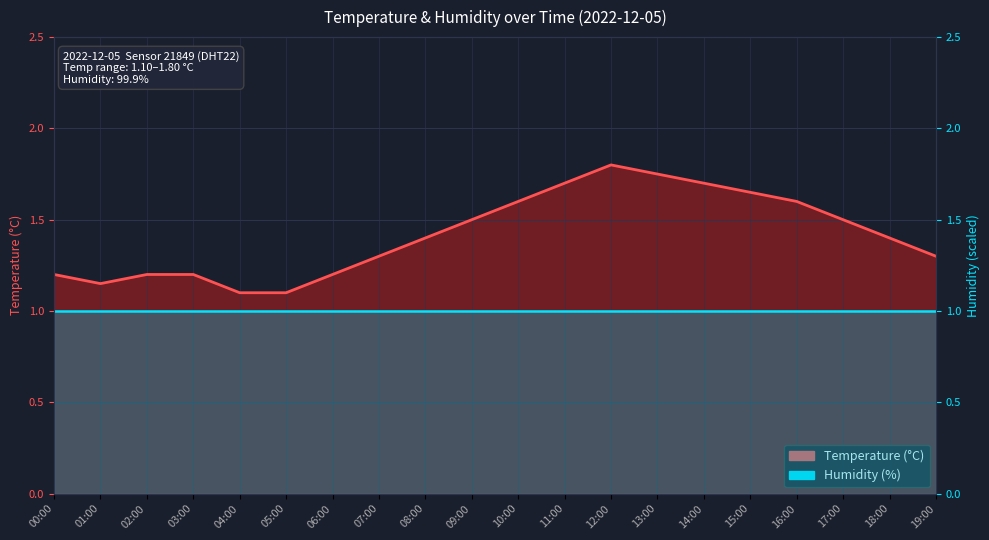

Reading right to left, extract all data points from this chart.

Temperature: 19:00=1.3	18:00=1.4	17:00=1.5	16:00=1.6	15:00=1.6	14:00=1.7	13:00=1.8	12:00=1.8	11:00=1.7	10:00=1.6	09:00=1.5	08:00=1.4	07:00=1.3	06:00=1.2	05:00=1.1	04:00=1.1	03:00=1.2	02:00=1.2	01:00=1.1	00:00=1.2
Humidity: 19:00=1.0	18:00=1.0	17:00=1.0	16:00=1.0	15:00=1.0	14:00=1.0	13:00=1.0	12:00=1.0	11:00=1.0	10:00=1.0	09:00=1.0	08:00=1.0	07:00=1.0	06:00=1.0	05:00=1.0	04:00=1.0	03:00=1.0	02:00=1.0	01:00=1.0	00:00=1.0